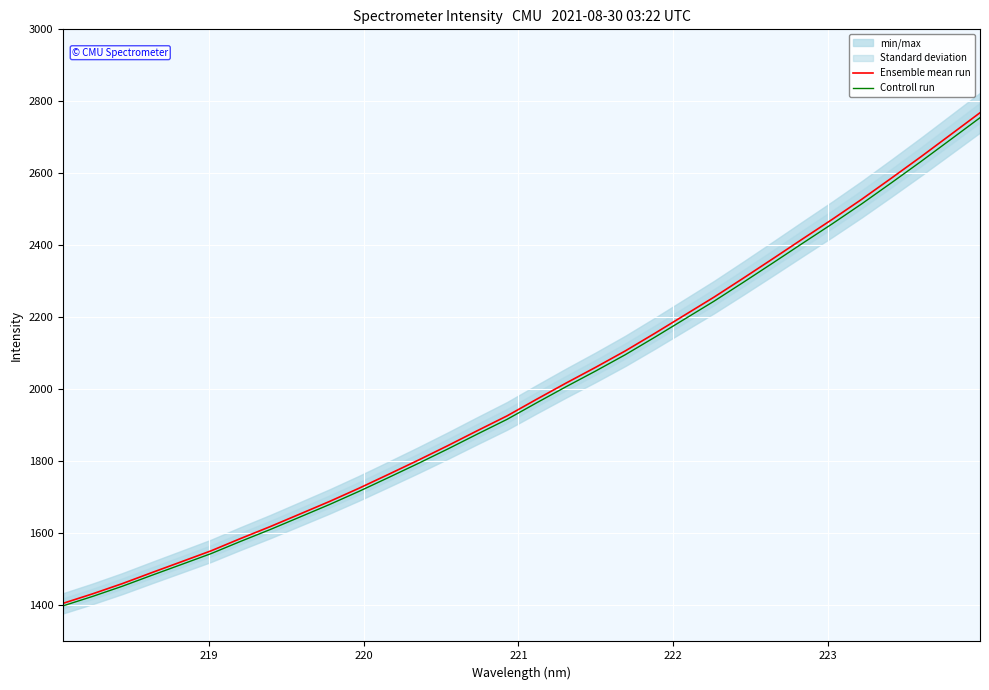

What is the maximum value for Ensemble mean run?

2768.4